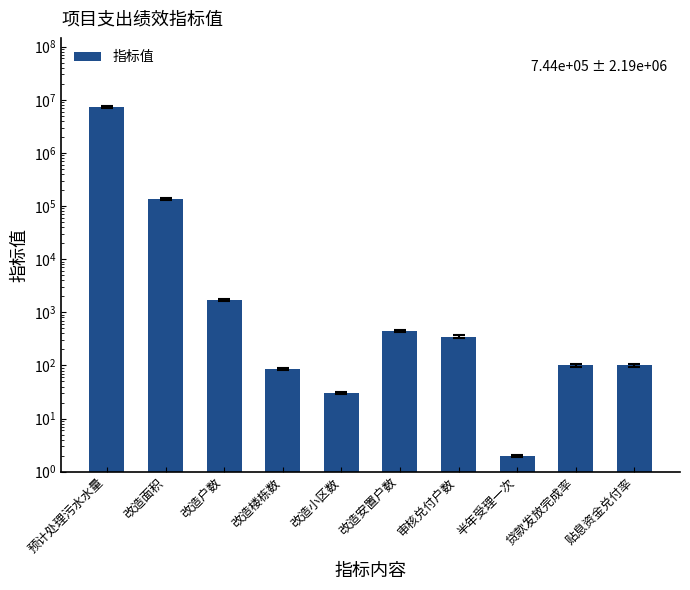

List the labels in order of value, largest first.

预计处理污水水量, 改造面积, 改造户数, 改造安置户数, 审核兑付户数, 贷款发放完成率, 贴息资金兑付率, 改造楼栋数, 改造小区数, 半年受理一次